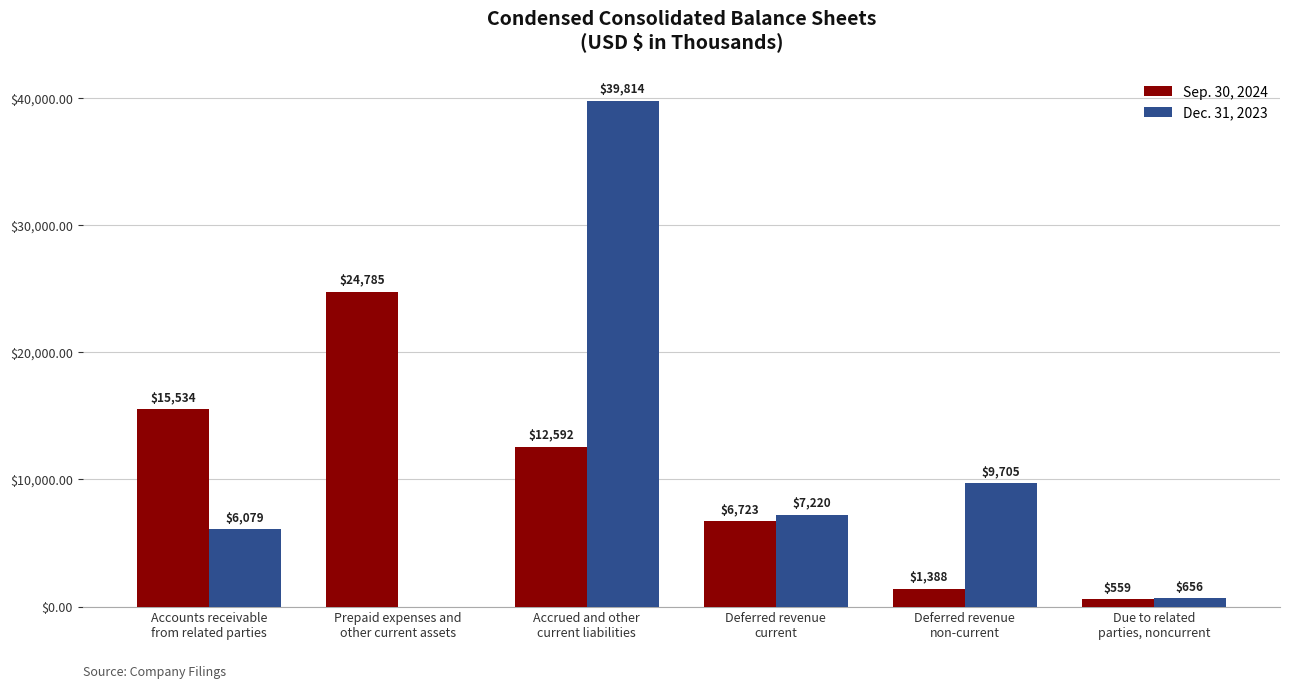

Reading right to left, transcribe all the data shown in this chart.

Sep. 30, 2024: 559	1388	6723	12592	24785	15534
Dec. 31, 2023: 656	9705	7220	39814	0	6079